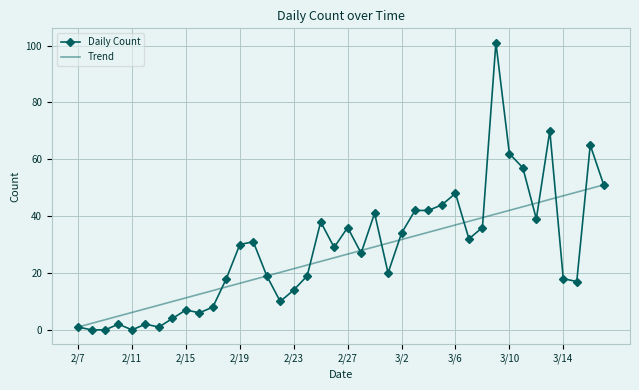

Which has a higher value, 2/19 or 3/11?

3/11